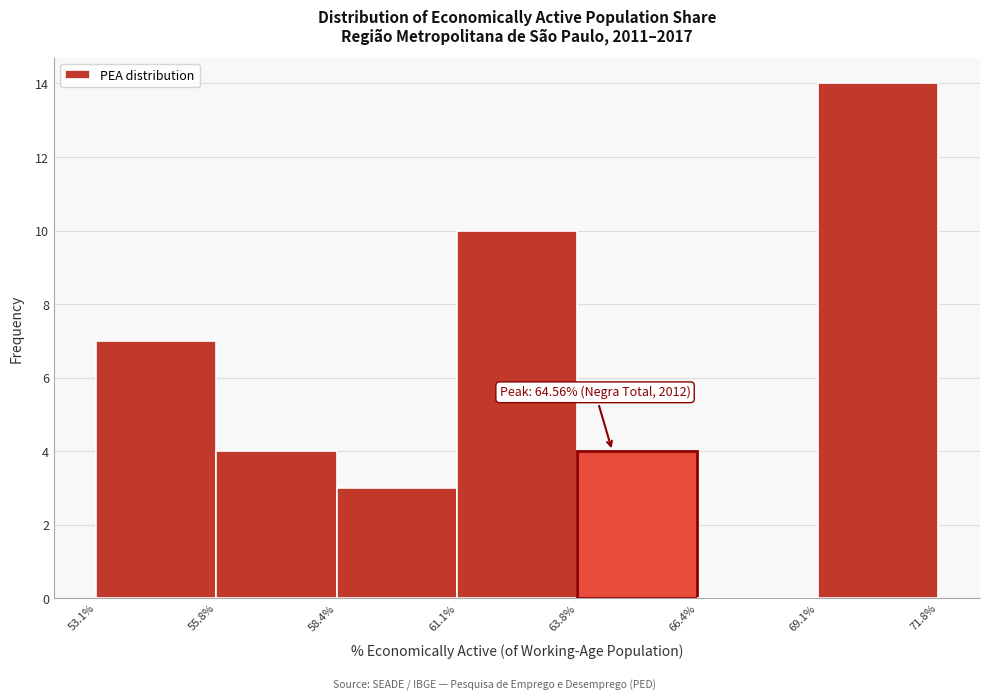

Over which range of the x-axis is the bar tallest?

69.1% to 71.8%